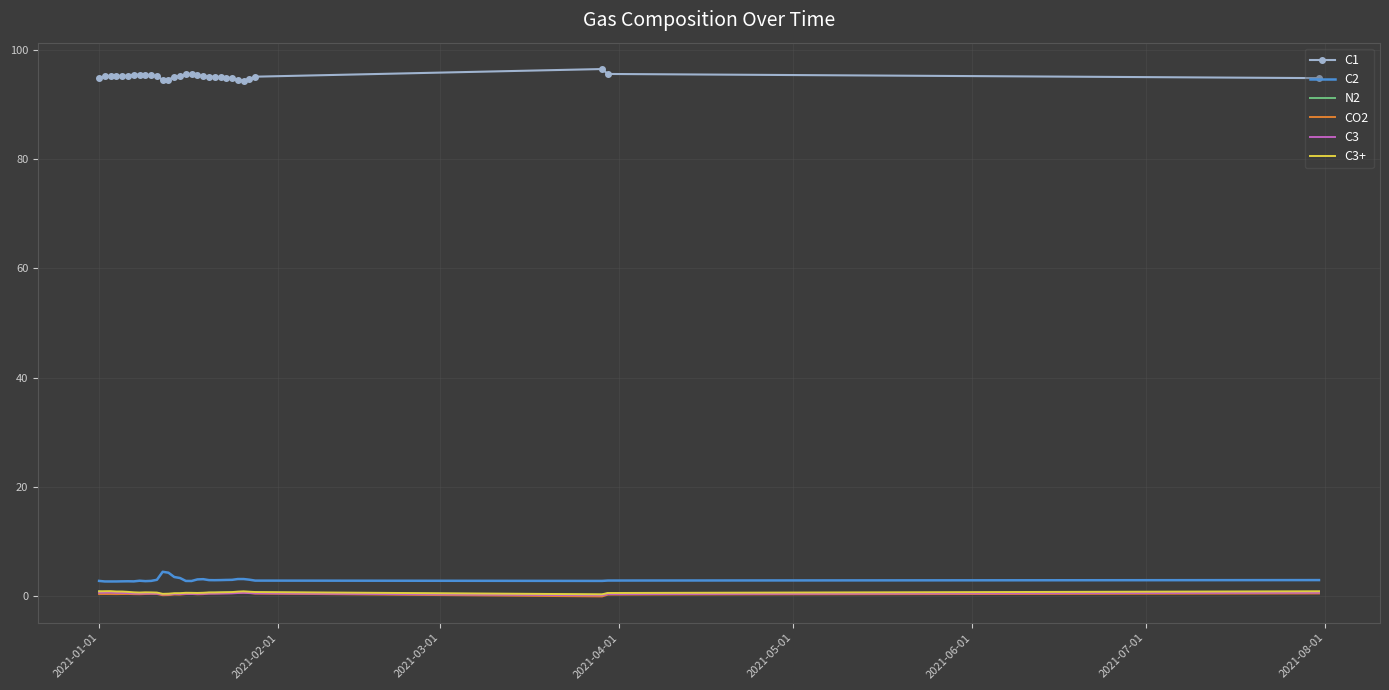

What is the average value of the C3 series?

0.5